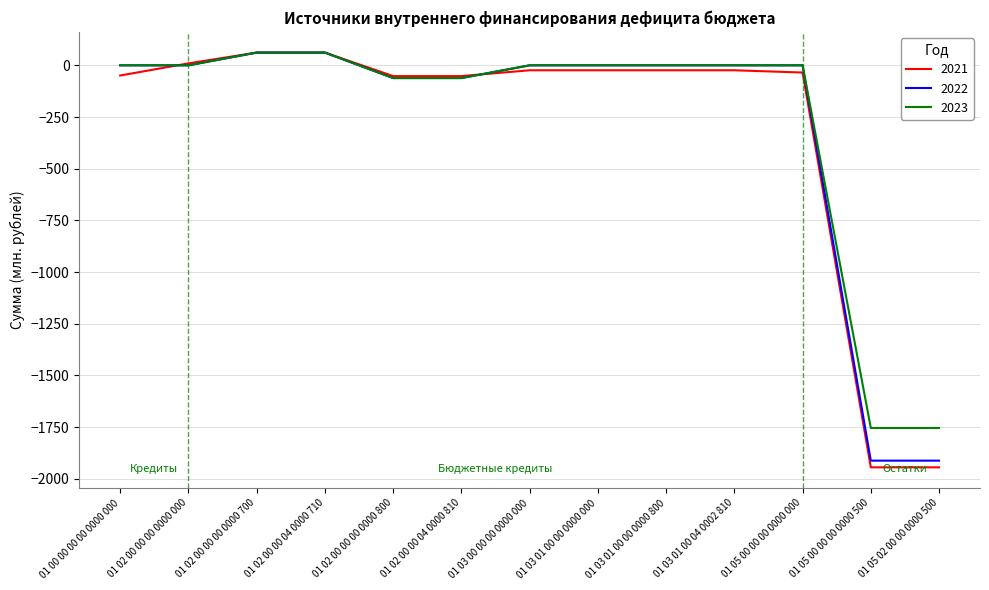

What is the sum of all 2021 values?

-4040.6